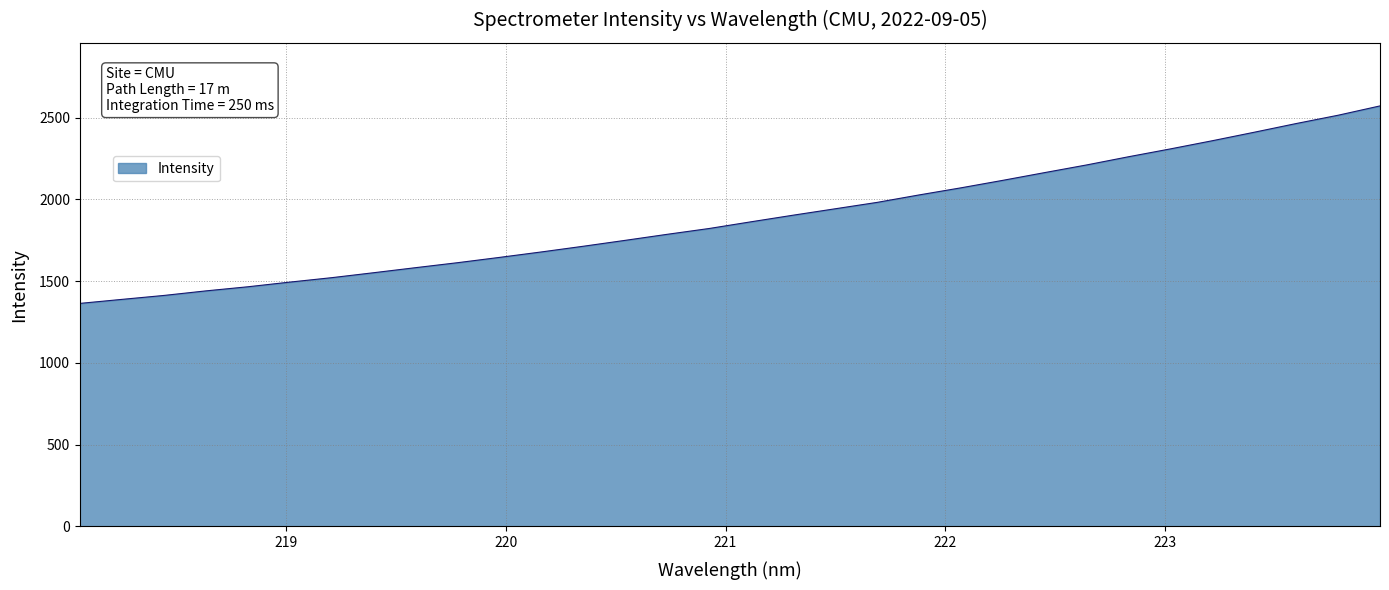

What is the smallest value displayed?

1364.0